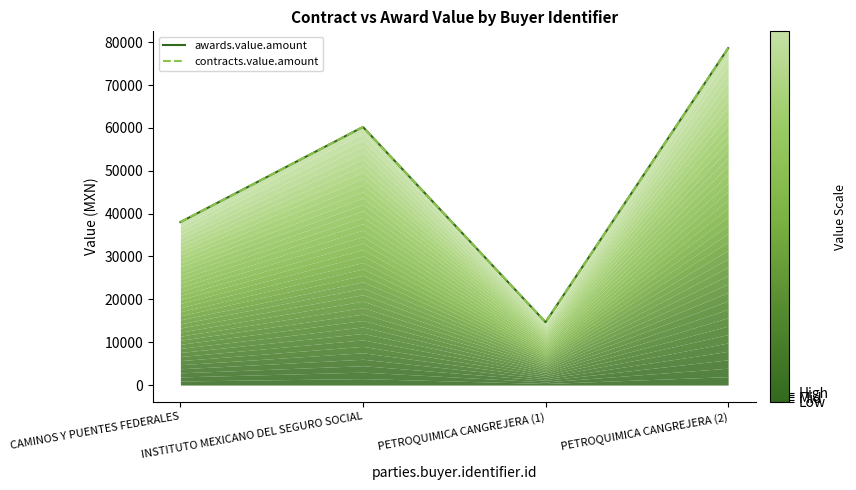

What is the difference between the awards.value.amount values at INSTITUTO MEXICANO DEL SEGURO SOCIAL and CAMINOS Y PUENTES FEDERALES?

22198.4